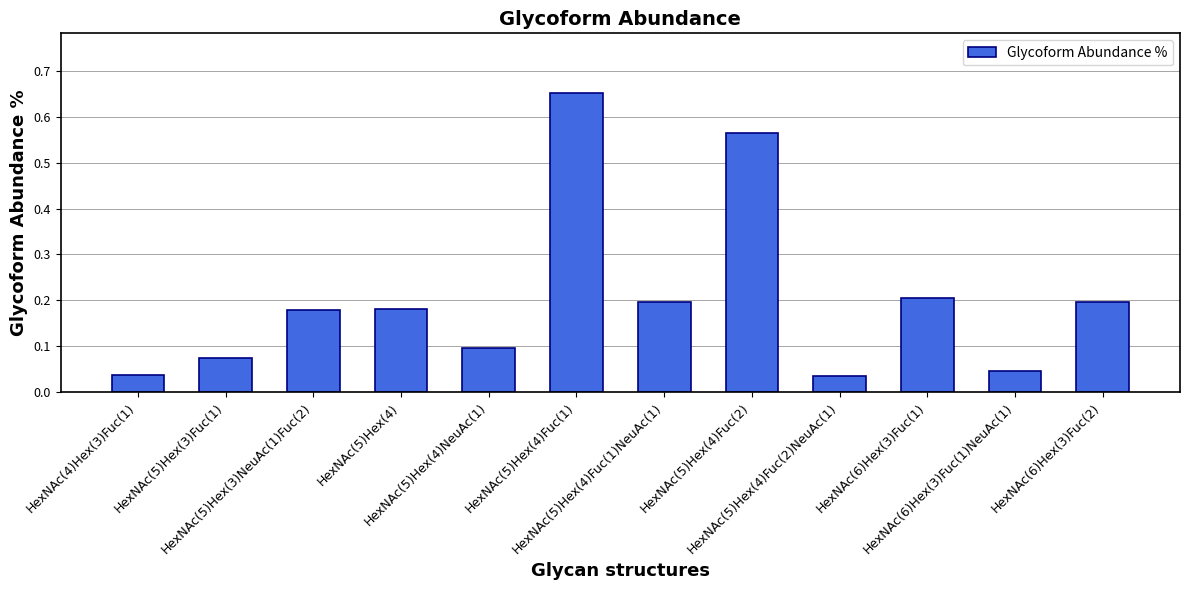

Are the bars grouped side by side (vs. stacked)?

No